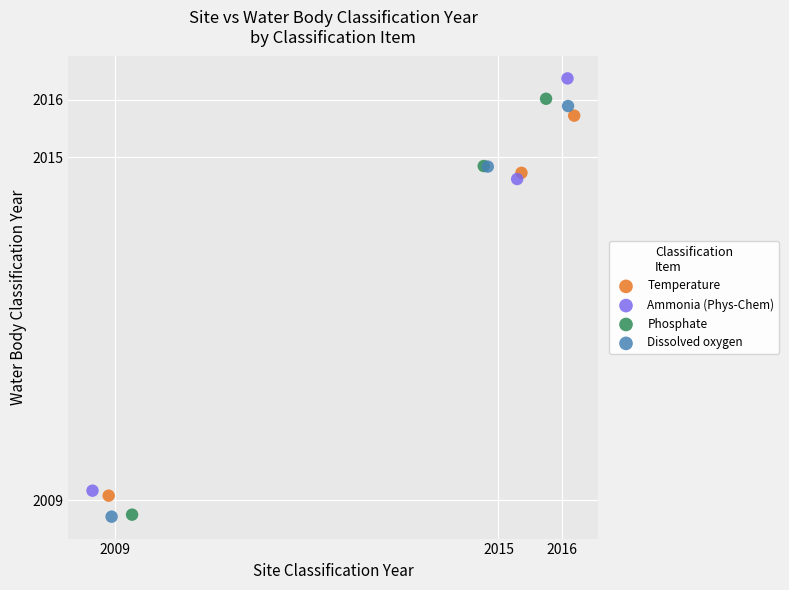

Which series has the largest Y range (max minus min)?

Phosphate